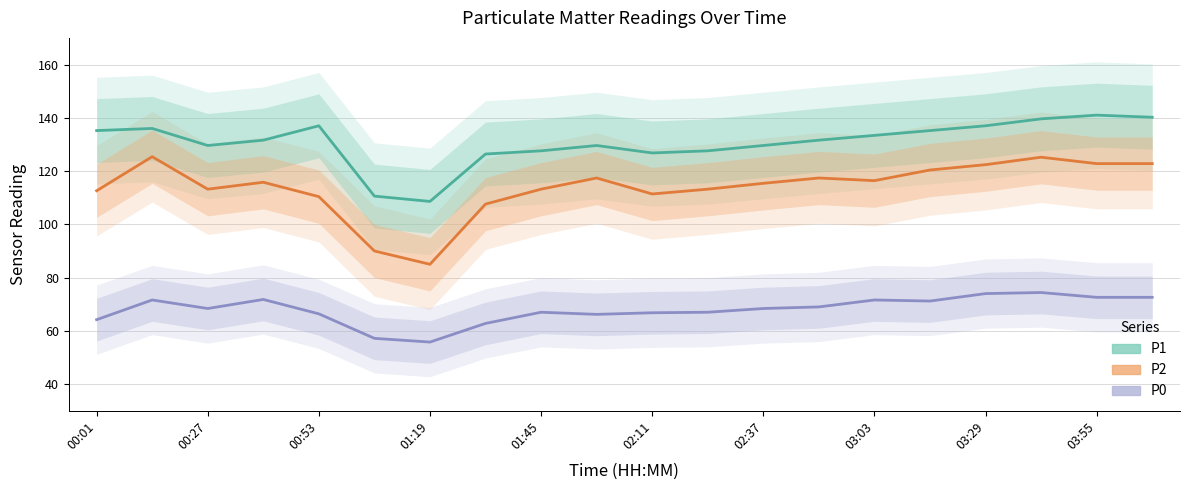

True or false: P1 and P2 intersect in this chart.

False